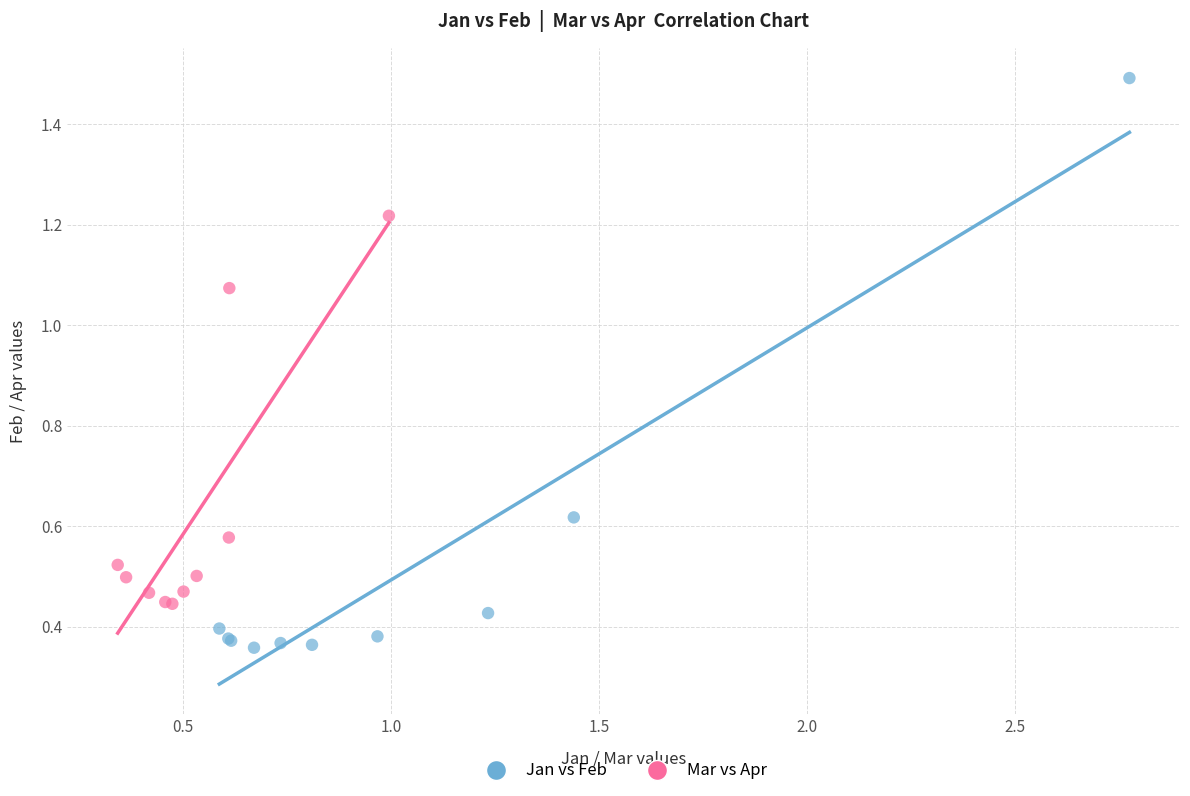

Which series contains the lowest Y value?

Jan vs Feb